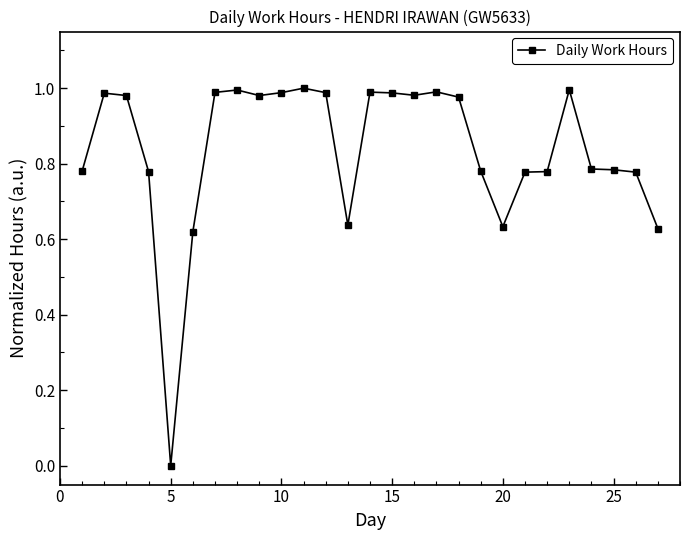

What is the difference between the second highest and second lowest values?

0.4